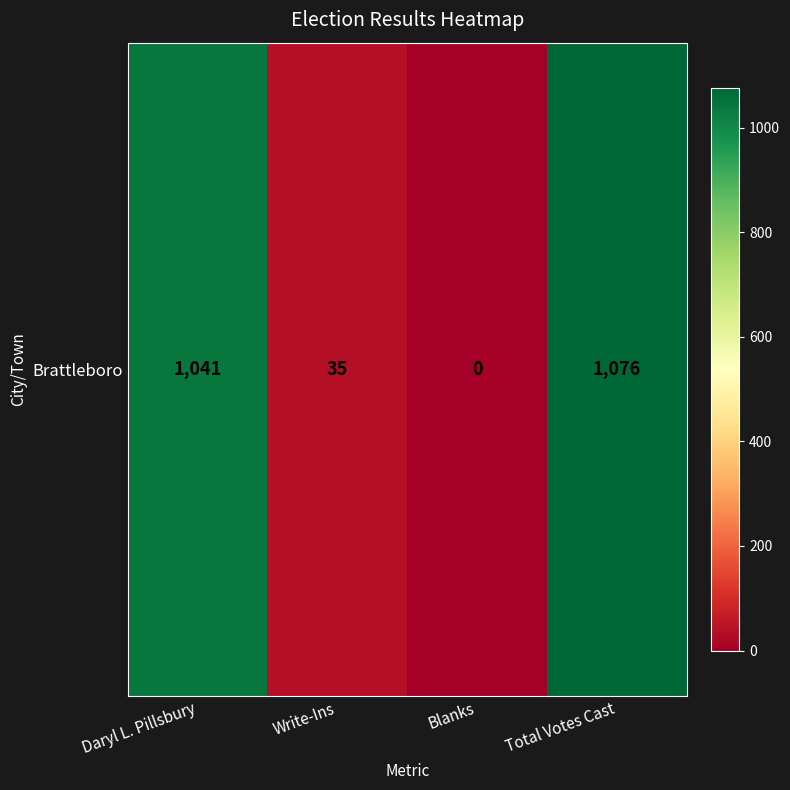

How many positive values are there?

3